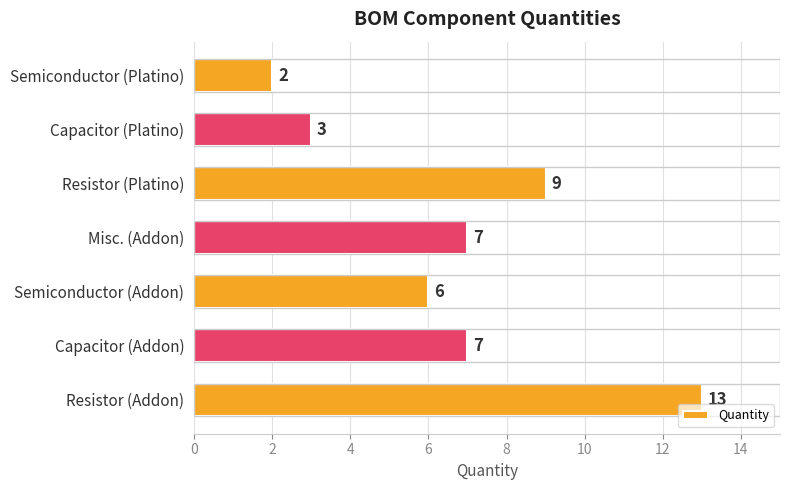

What is the change in value from Capacitor (Addon) to Capacitor (Platino)?

-4